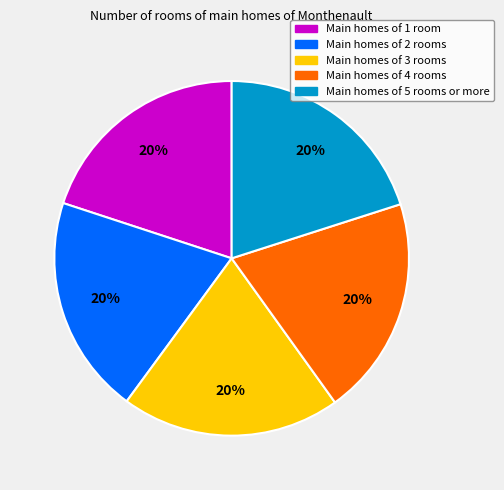

To the nearest percent, what is the average slice percentage?

20%